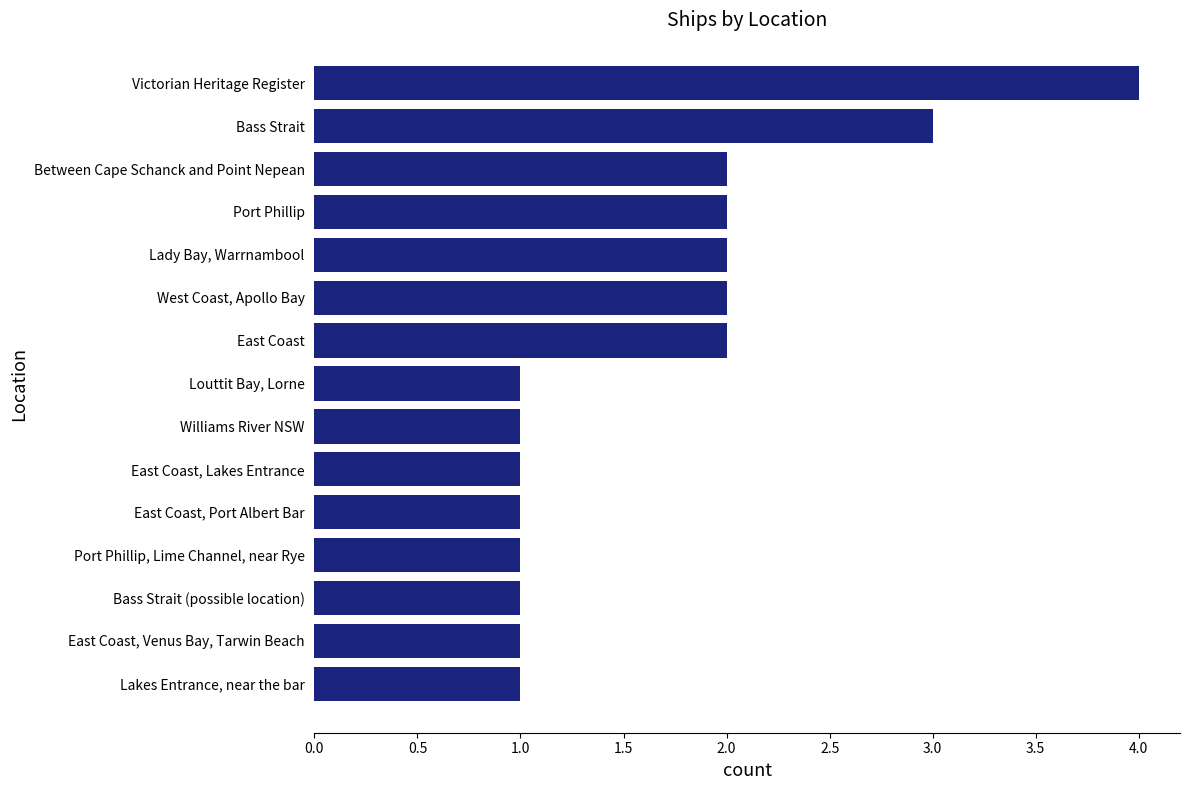

True or false: the data shows 1 at Louttit Bay, Lorne.

True